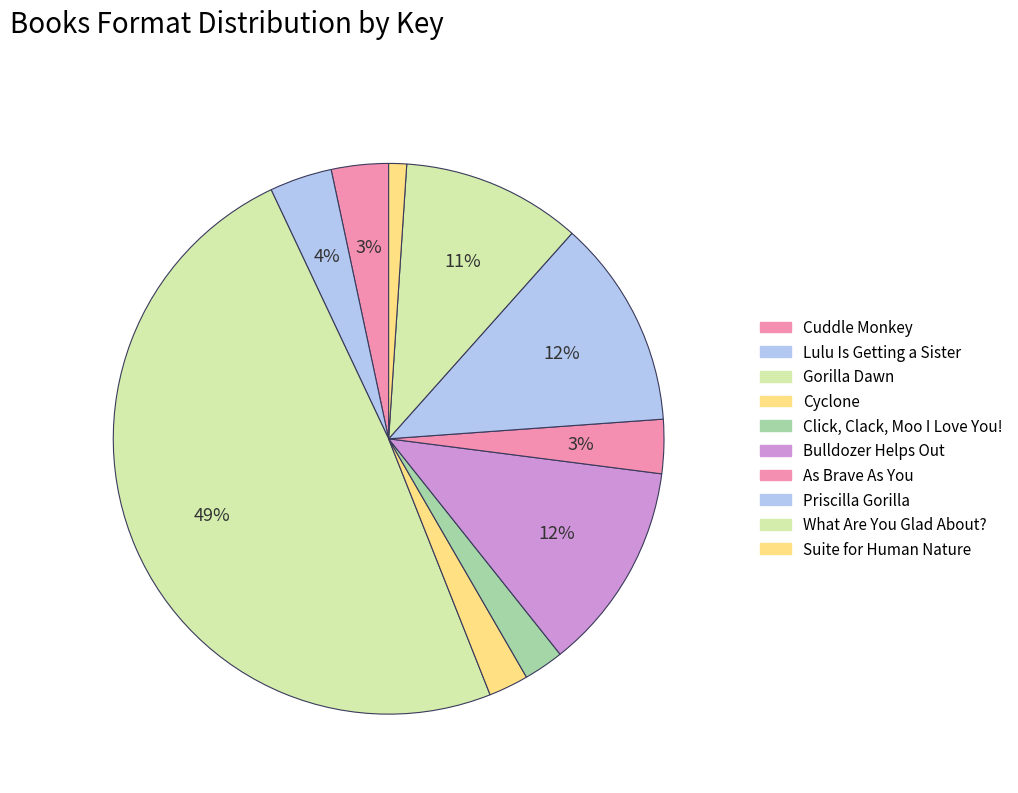

How many segments does this pie chart have?

10